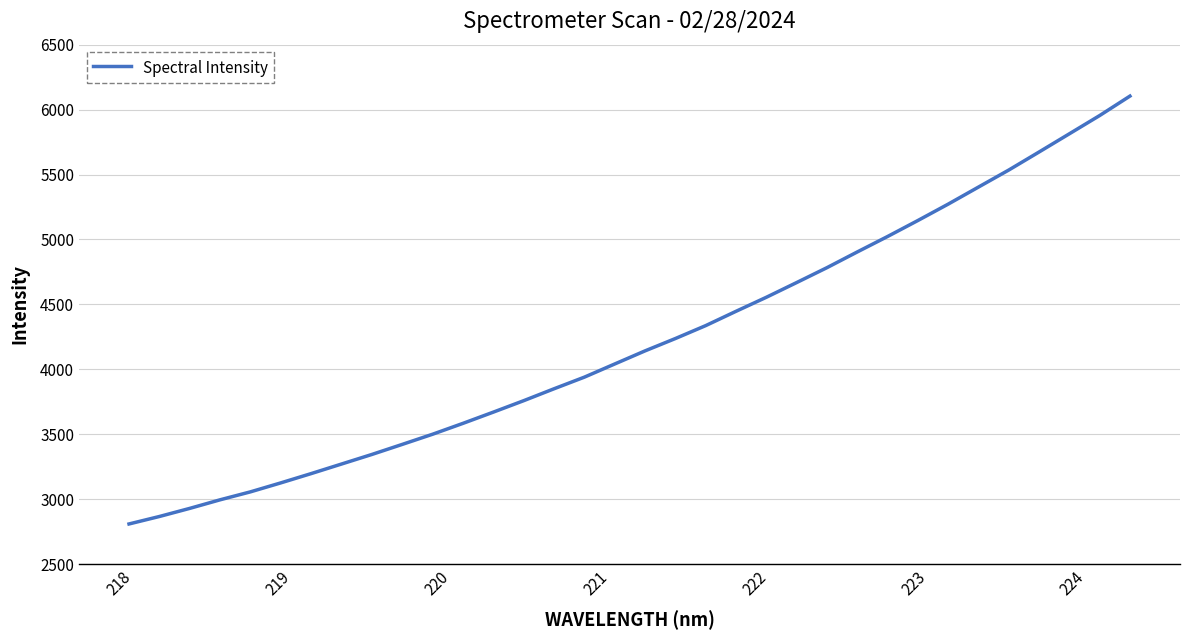

What is the minimum value shown in the chart?

2809.4